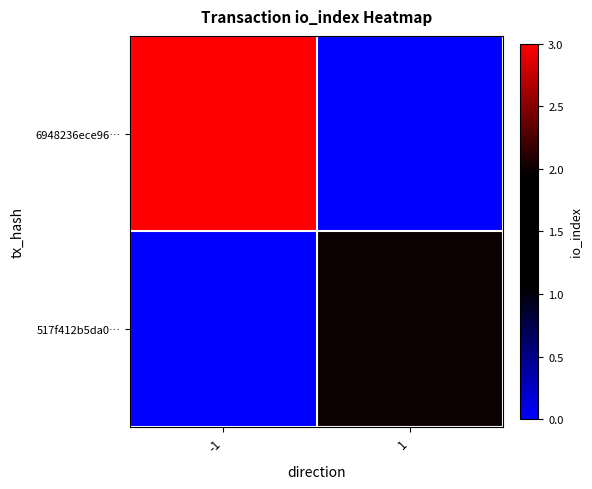

How many series are shown in this chart?

2